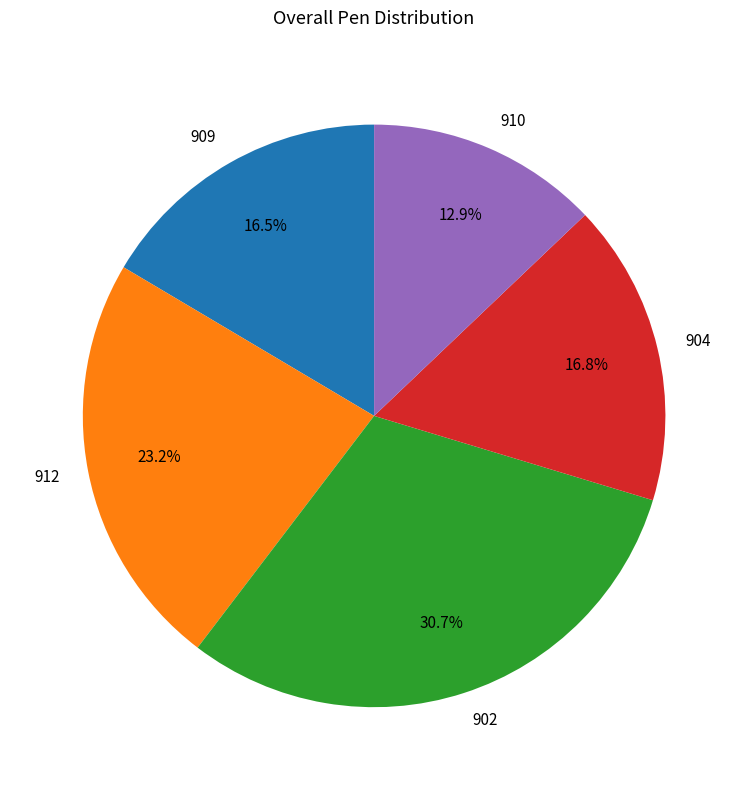

What percentage is the 904 slice, to the nearest percent?

17%